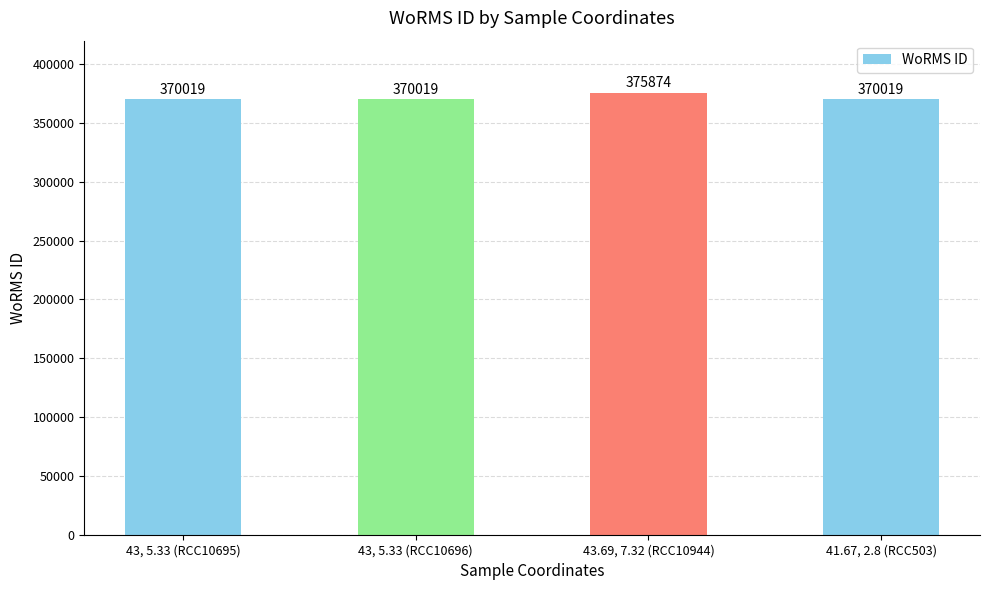

What is the difference between the maximum and minimum values?

5855